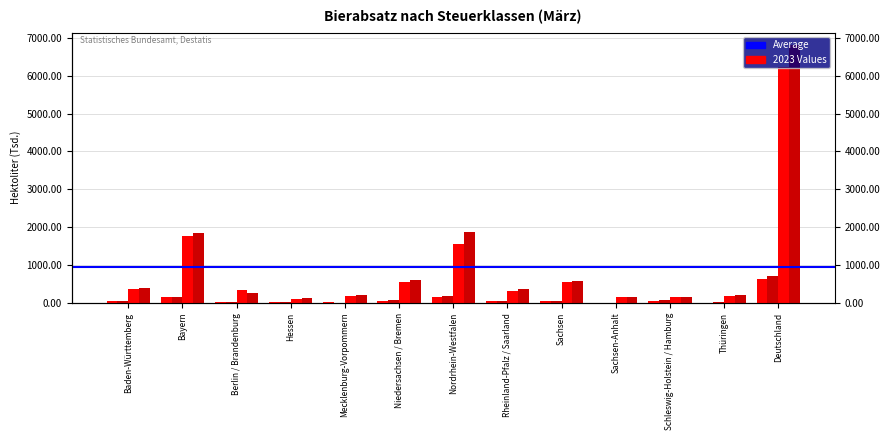

The value of bis 10 (2022) at Thüringen is 23.2. True or false?

True